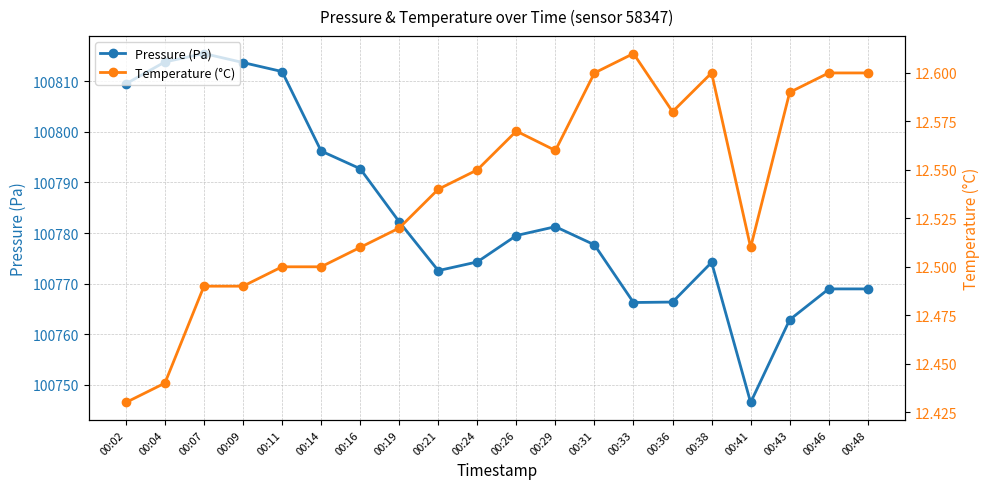

What is the sum of the Pressure (Pa) values at 00:41 and 00:11?

201558.4